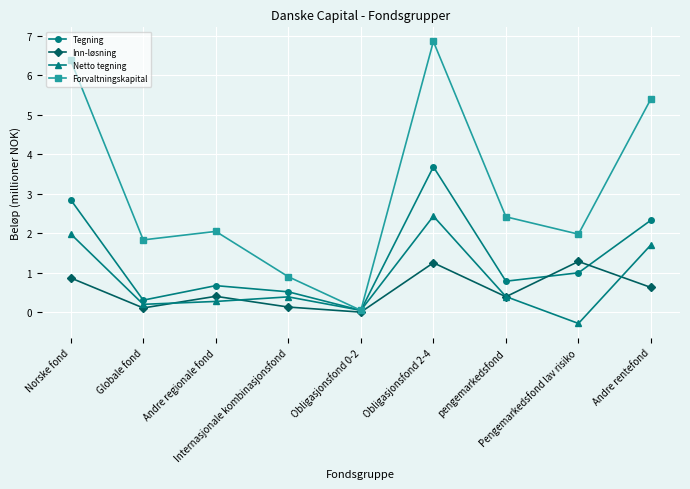

What position from the right is Norske fond?

9